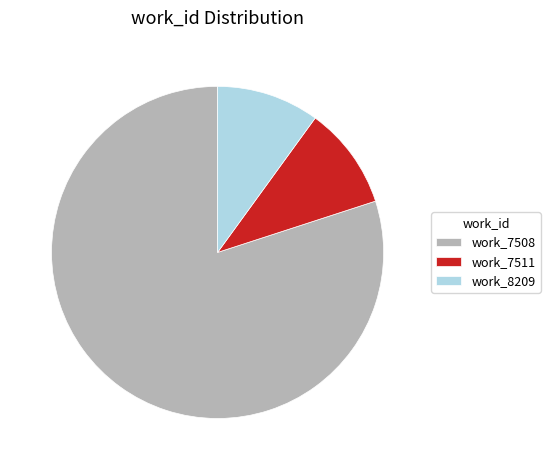

Is there a majority slice in this chart?

Yes